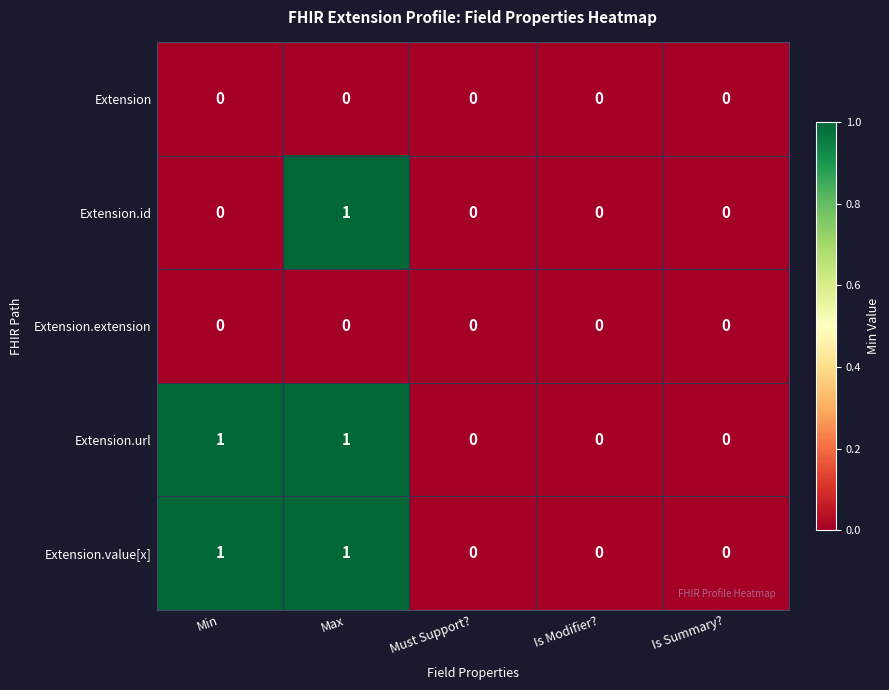

How many categories are shown in the chart?

5